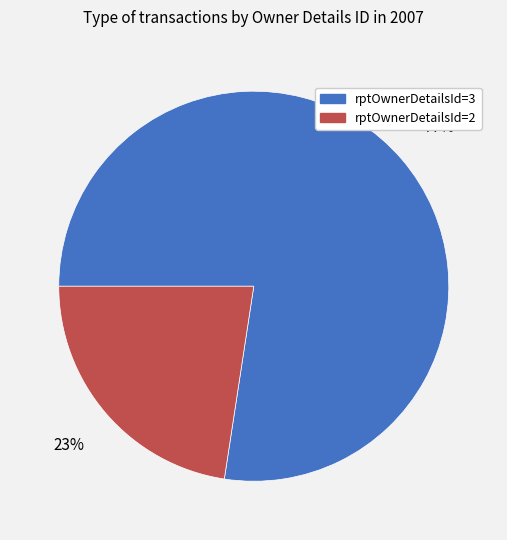

True or false: rptOwnerDetailsId=3 accounts for 77% of the total.

True